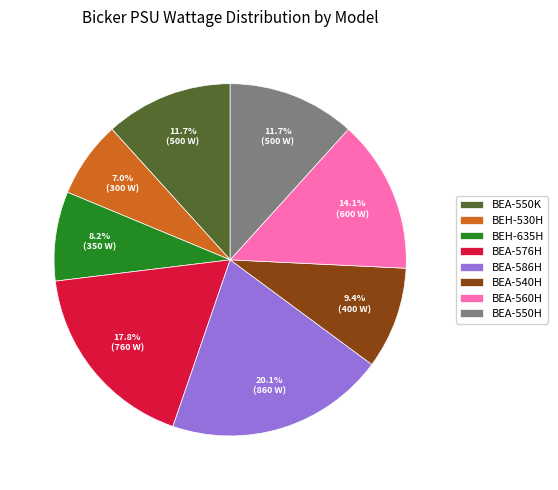

Is it true that BEA-550K is 19% of the pie?

False